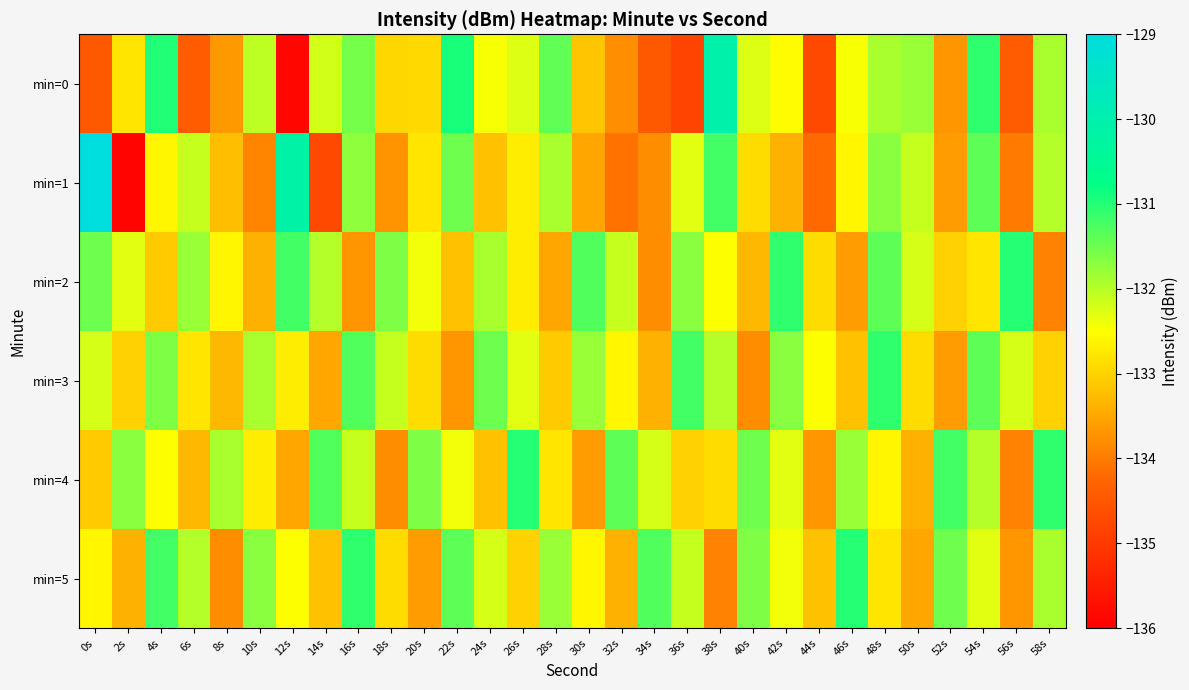

What is the difference between the highest and lowest values at 10s?

2.2